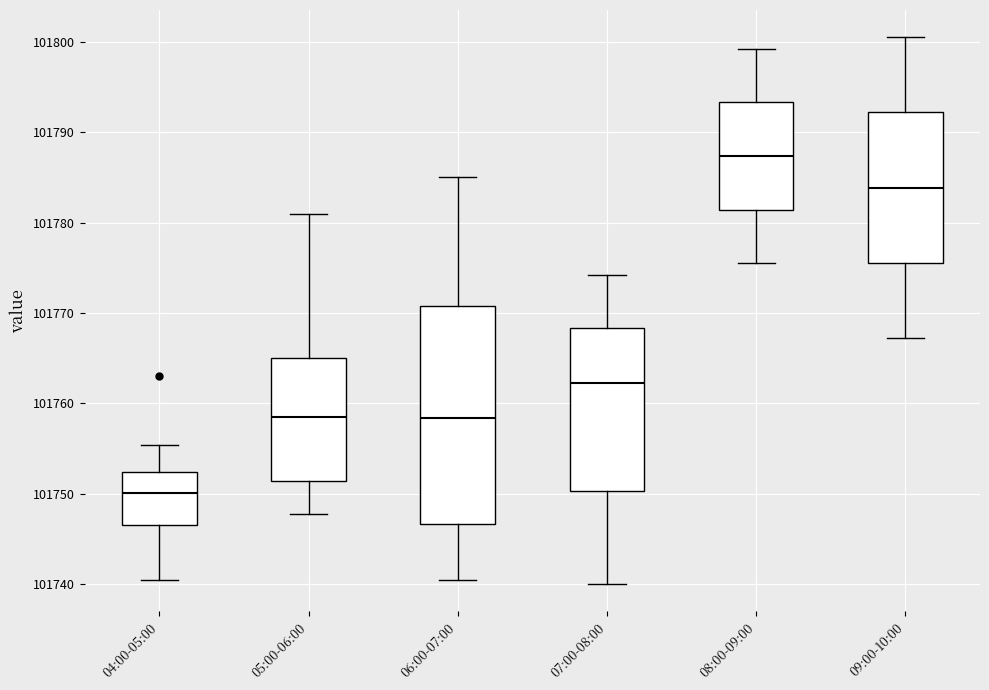

Which box's median line is the lowest?

04:00-05:00